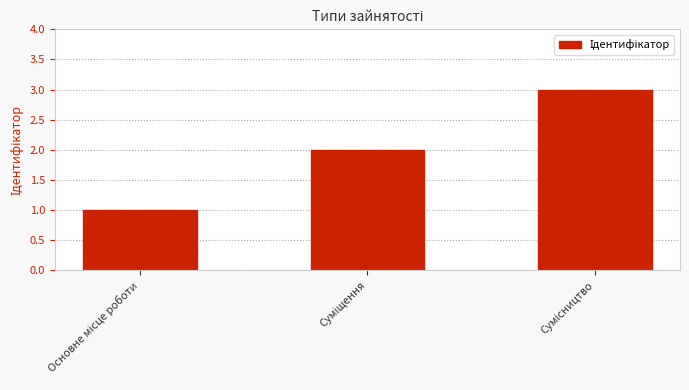

What is the greatest value displayed?

3